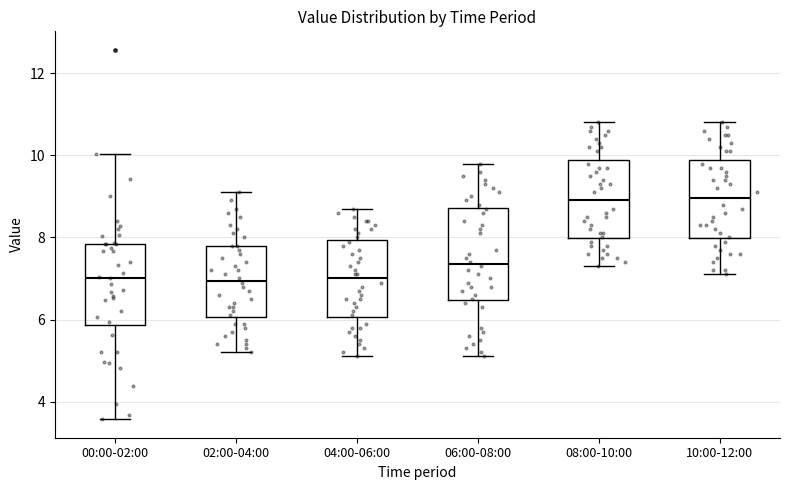

Reading left to right, read every box against the y-axis: the position of its median line, the range the box covers, and the ends of its whiskers. The values are not printed on the chart, so give them approximately, as read against the axis.

00:00-02:00: median 7.0, box 5.8 to 7.8, whiskers 3.6 to 10.0
02:00-04:00: median 7.0, box 6.0 to 7.8, whiskers 5.2 to 9.2
04:00-06:00: median 7.0, box 6.0 to 8.0, whiskers 5.2 to 8.8
06:00-08:00: median 7.4, box 6.4 to 8.8, whiskers 5.2 to 9.8
08:00-10:00: median 9.0, box 8.0 to 9.8, whiskers 7.4 to 10.8
10:00-12:00: median 9.0, box 8.0 to 9.8, whiskers 7.2 to 10.8